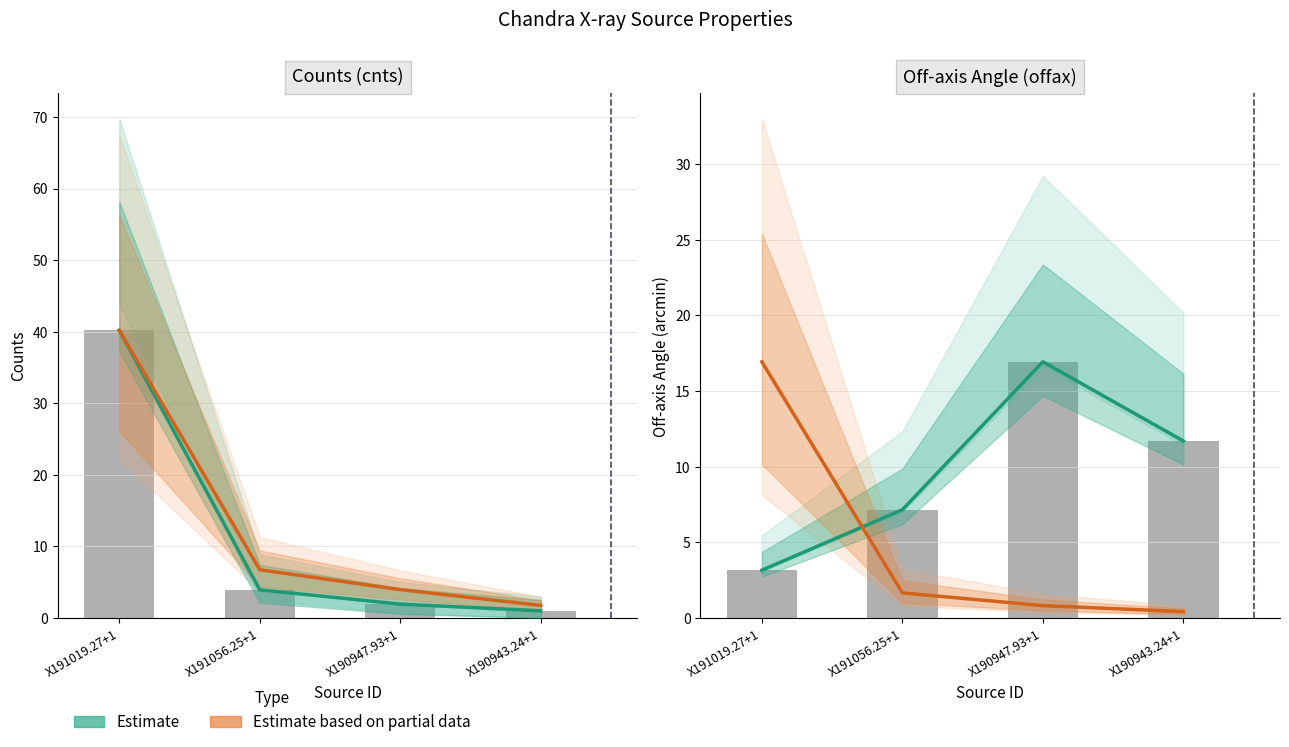

Rank the categories by Estimate value from lowest to highest.

X191019.27+1, X191056.25+1, X190943.24+1, X190947.93+1